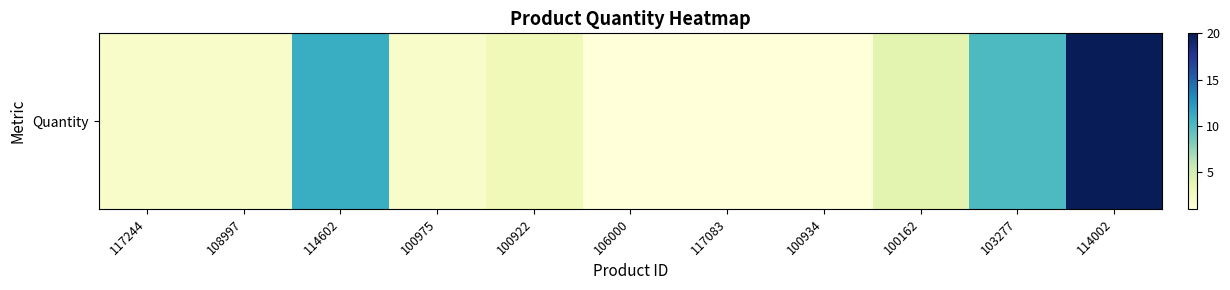

Reading left to right, what are all the values shown in this chart?

117244=2	108997=2	114602=11	100975=2	100922=3	106000=1	117083=1	100934=1	100162=4	103277=10	114002=20